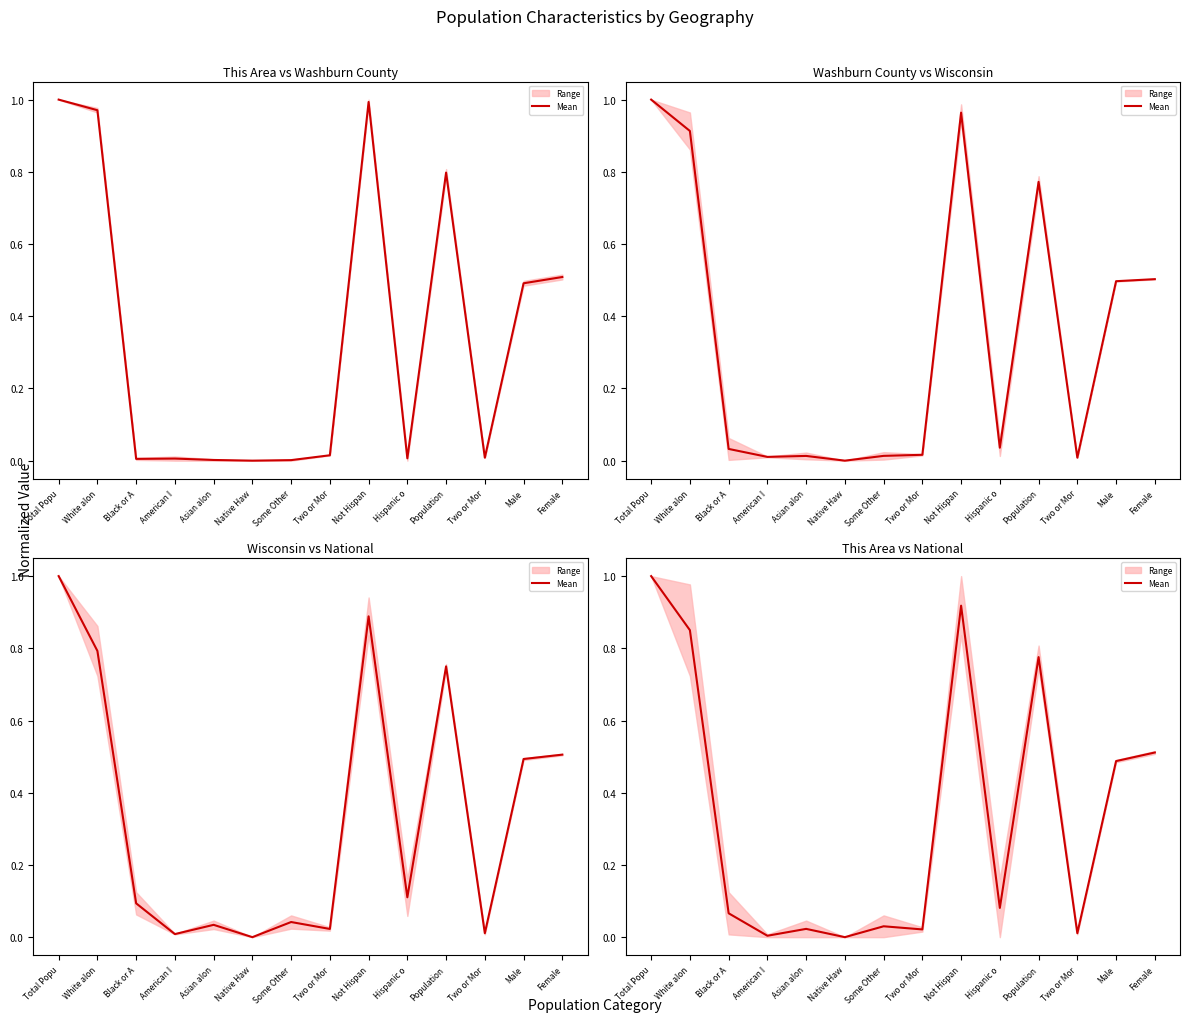

Which category has the lowest value across all series?

Native Haw